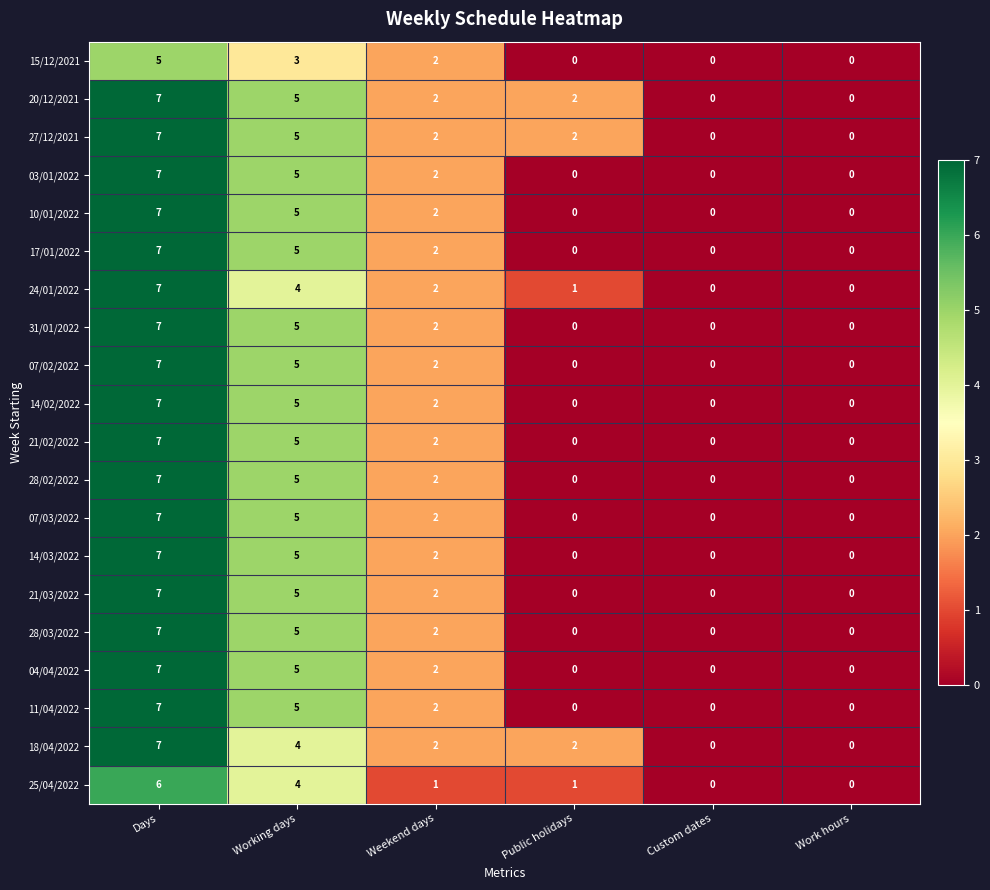

Read the 07/02/2022 value at Days.

7